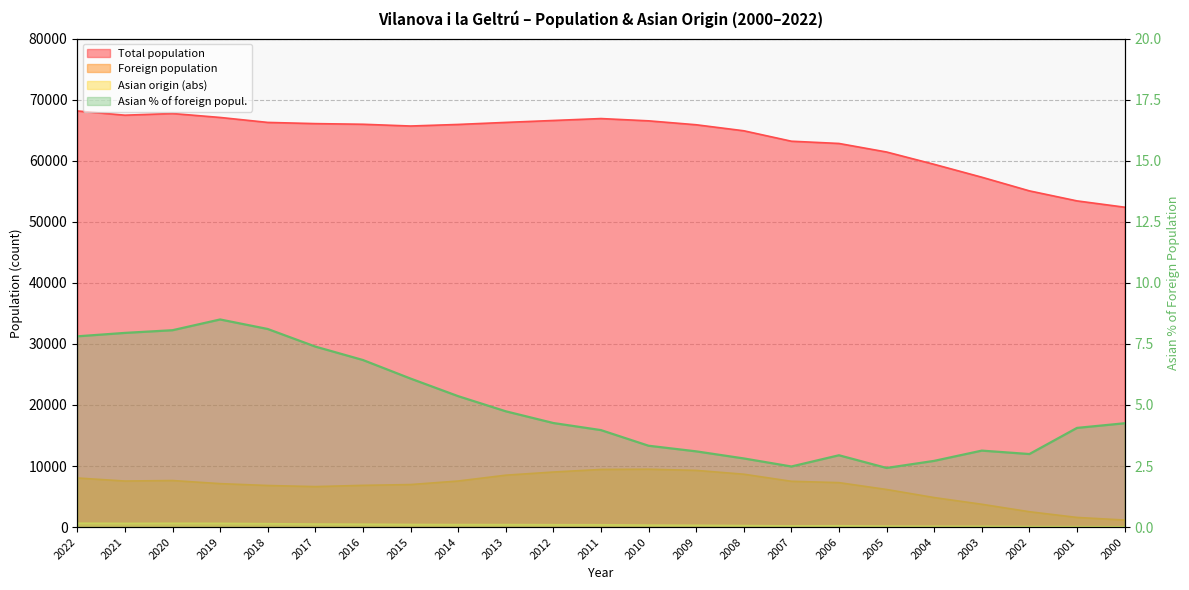

What is the value of the Total population point at the 18th from the left?

61427.0